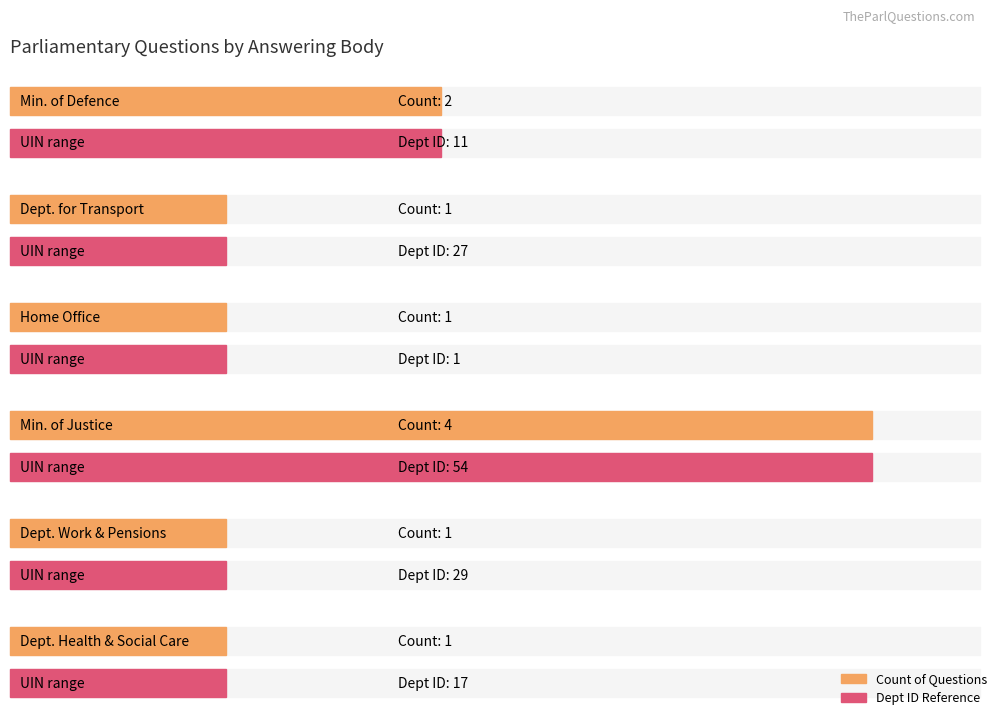

What is the value of the 3rd bar from the left?

1